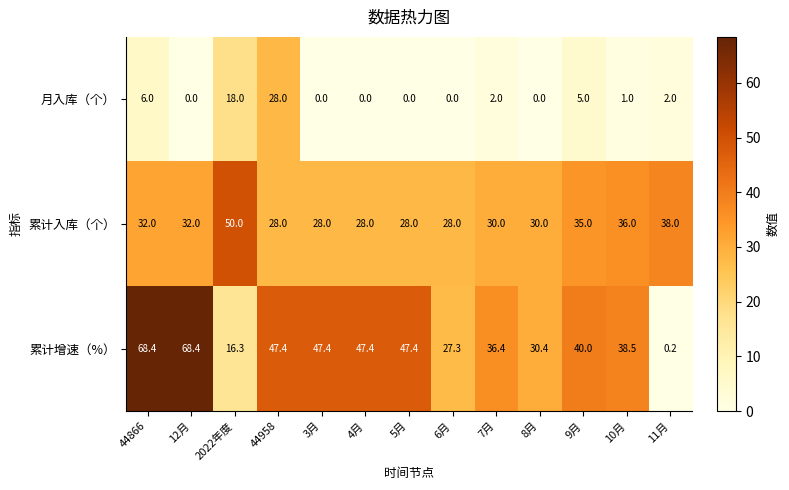

What is the spread (max minus min) of values at 11月?

37.8